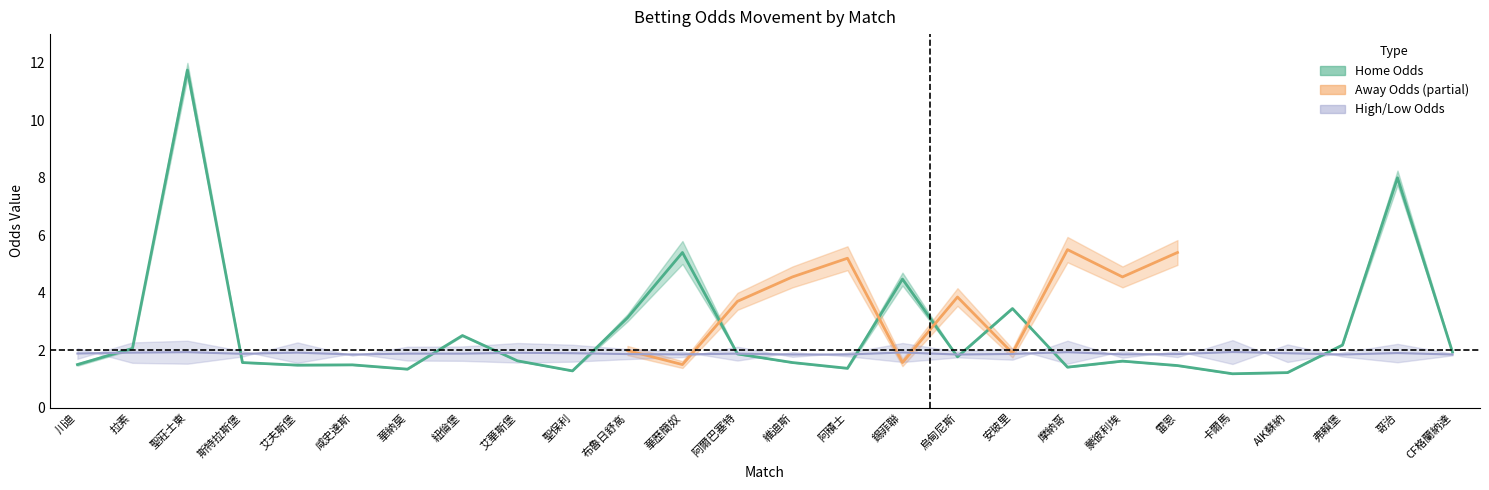

Does the chart display data point markers on the line(s)?

No